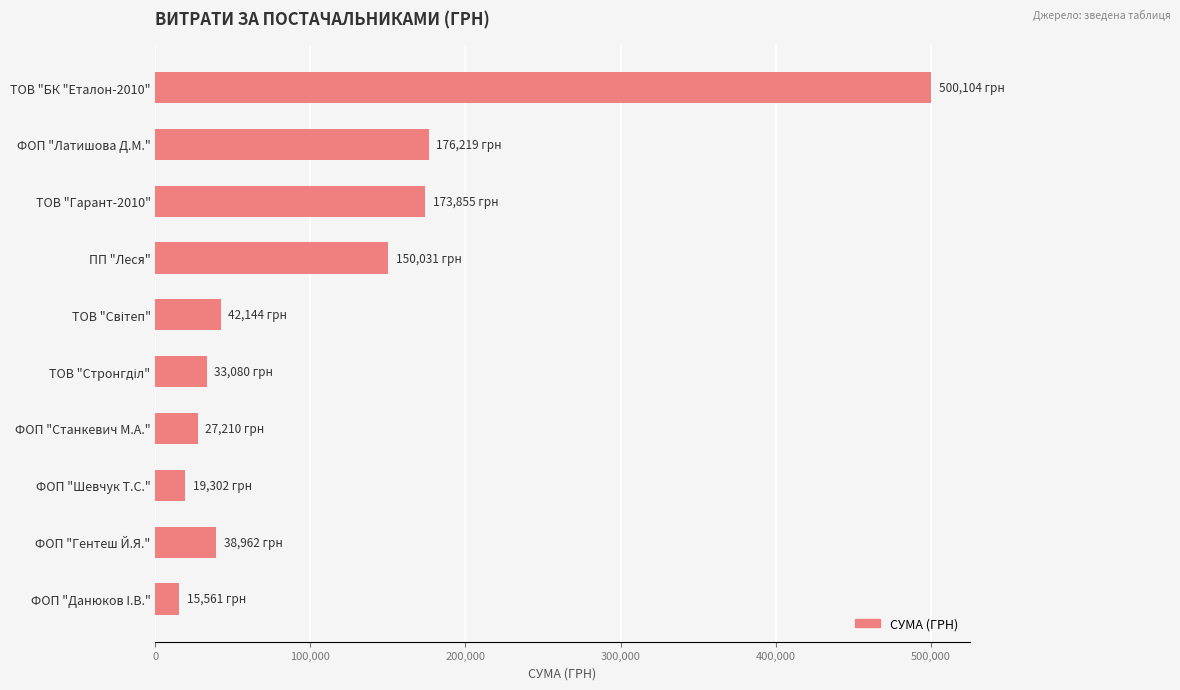

What is the label of the 4th bar from the top?

ПП "Леся"